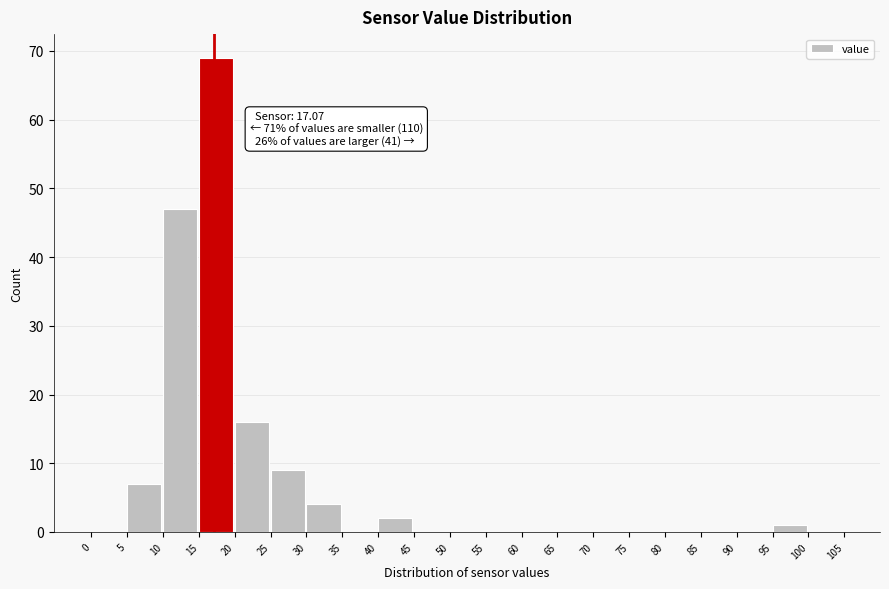

Which range on the x-axis has the tallest bar?

15 to 20